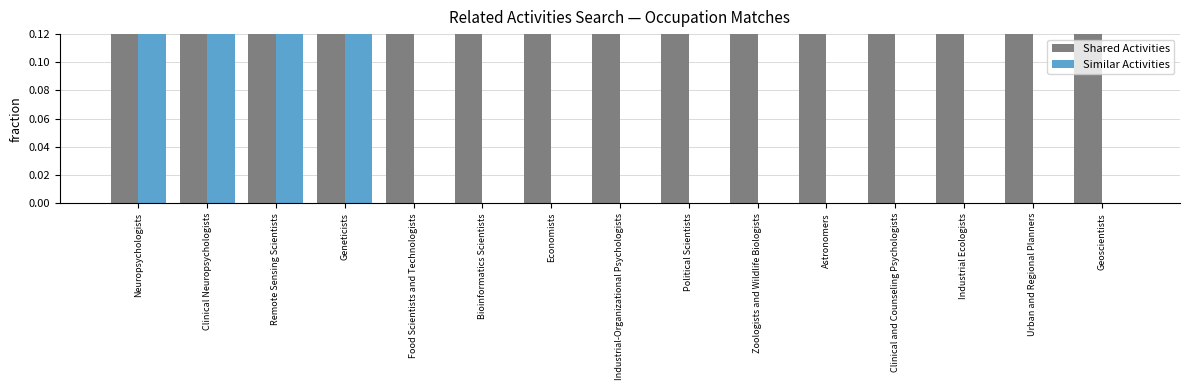

Where is Shared Activities nearest to the value 1?

Neuropsychologists